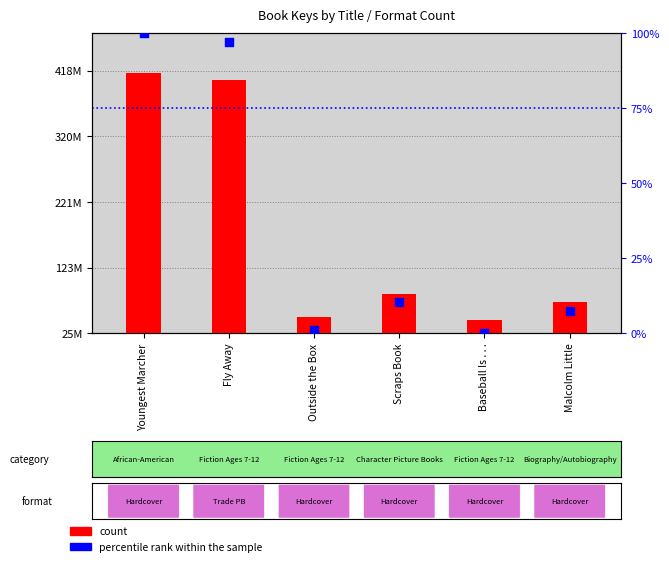

At which category is the sum across all series the highest?

Youngest Marcher